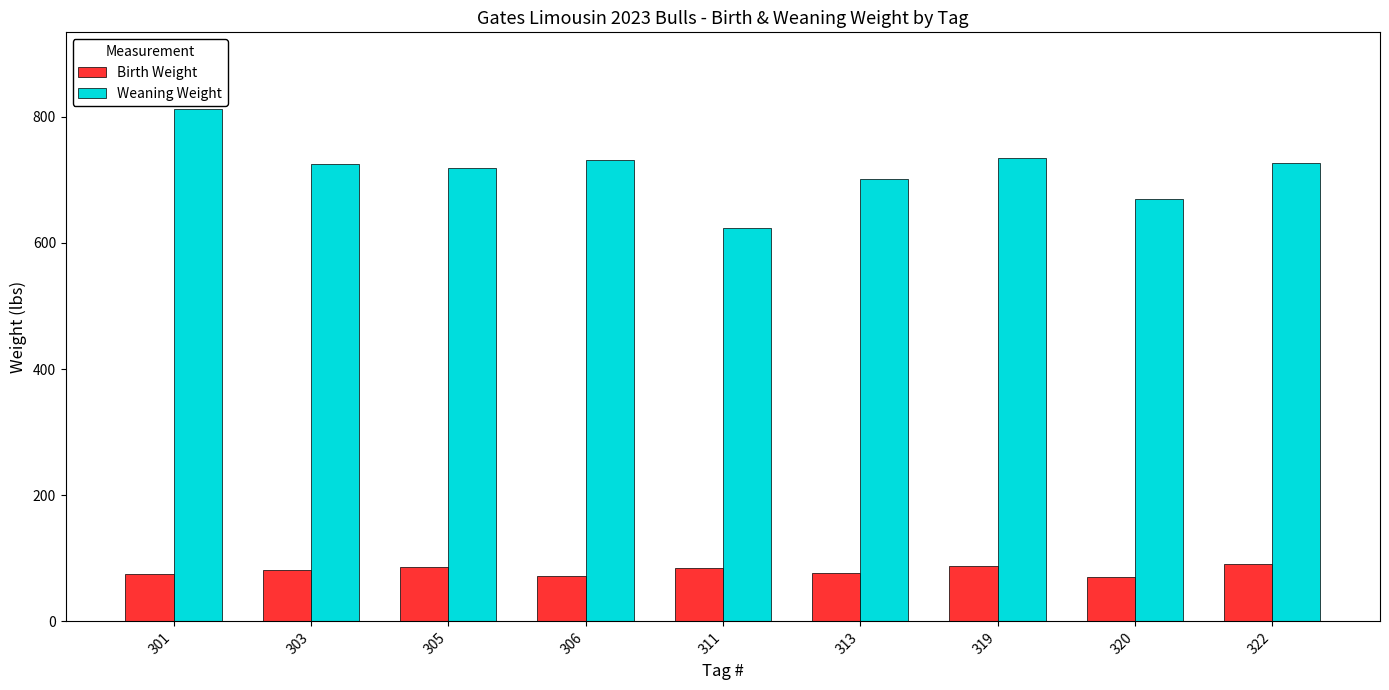

What is the sum of the Birth Weight values at 311 and 305?

171